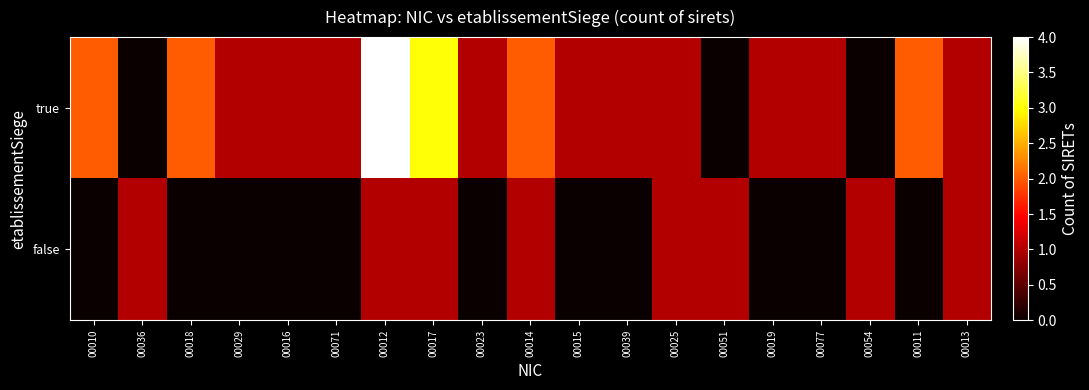

Which has a higher value, 00015 or 00071?

00015